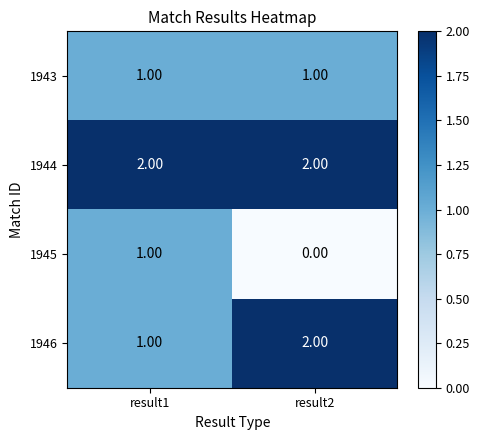

What is the sum of all 1944 values?

4